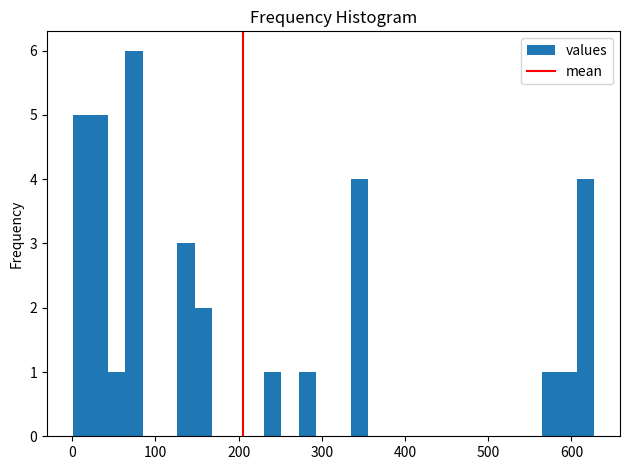

Around what value on the x-axis is the tallest bar? Give the approximate position of its centre, as read against the axis.

70